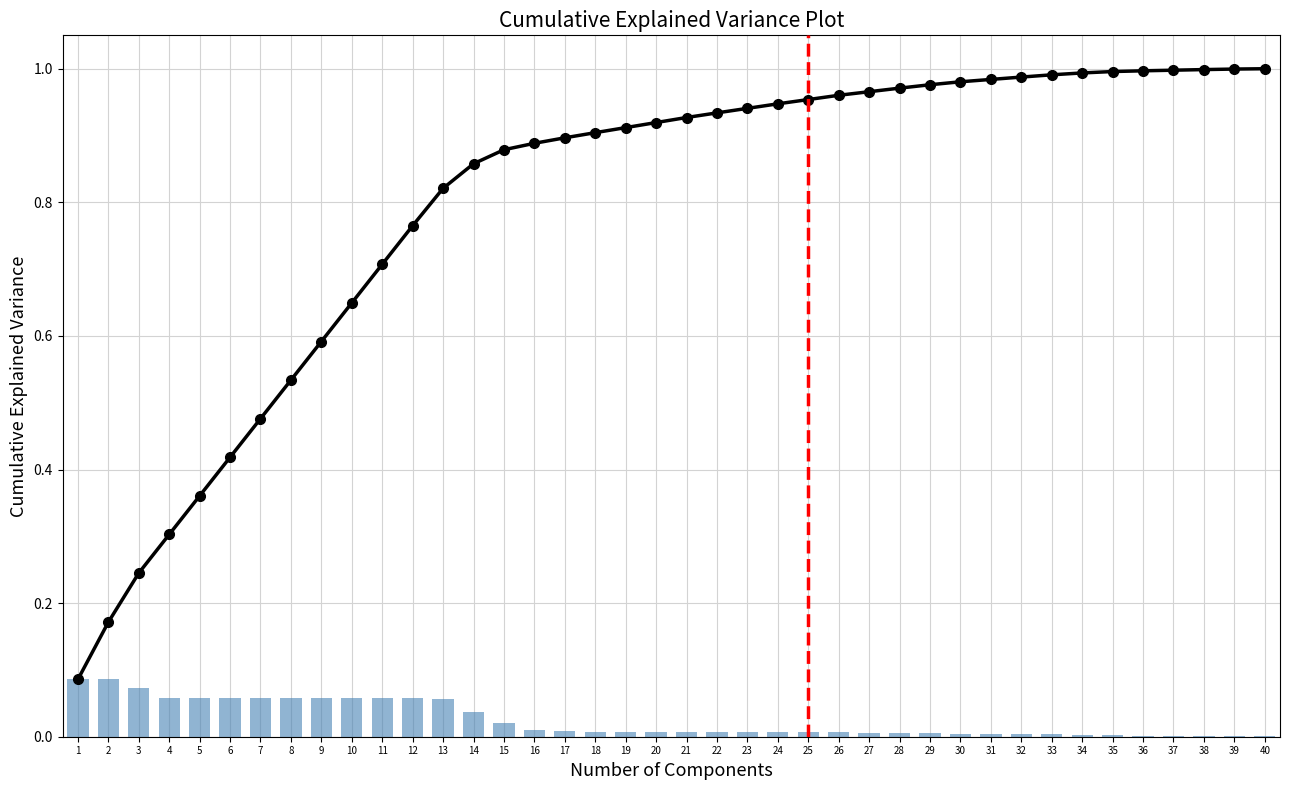

Rank the series at 12 from highest to lowest value.

Cumulative Amount (norm), Individual Amount (norm)